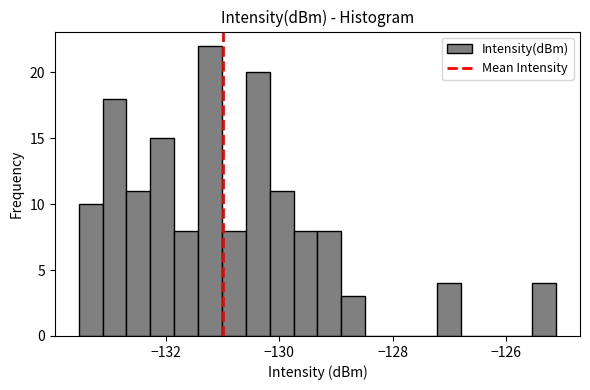

Around what value on the x-axis is the tallest bar? Give the approximate position of its centre, as read against the axis.

-131.2